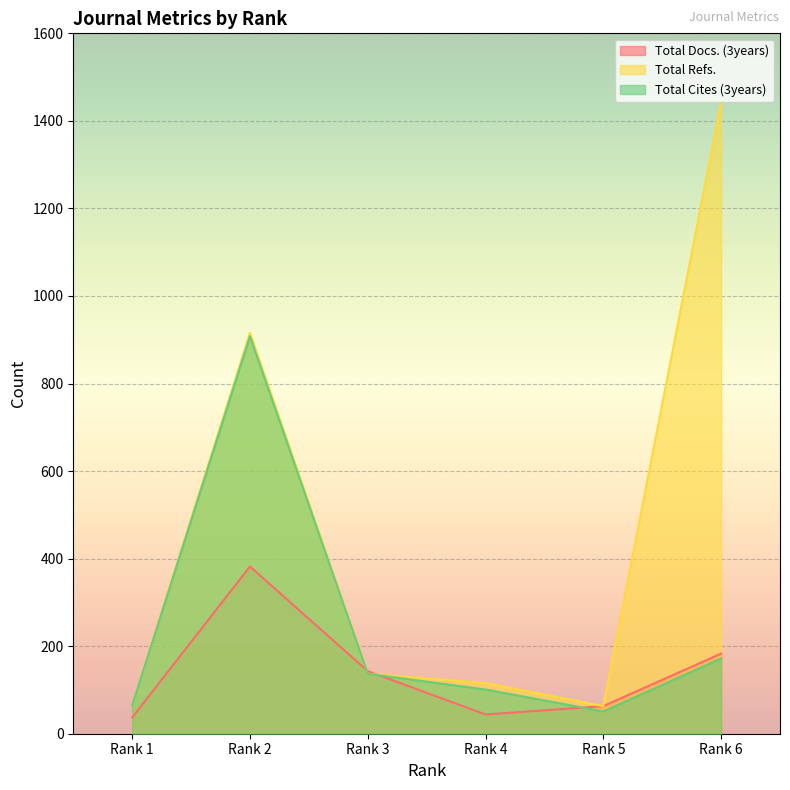

What are all the series names shown in the legend?

Total Docs. (3years), Total Refs., Total Cites (3years)